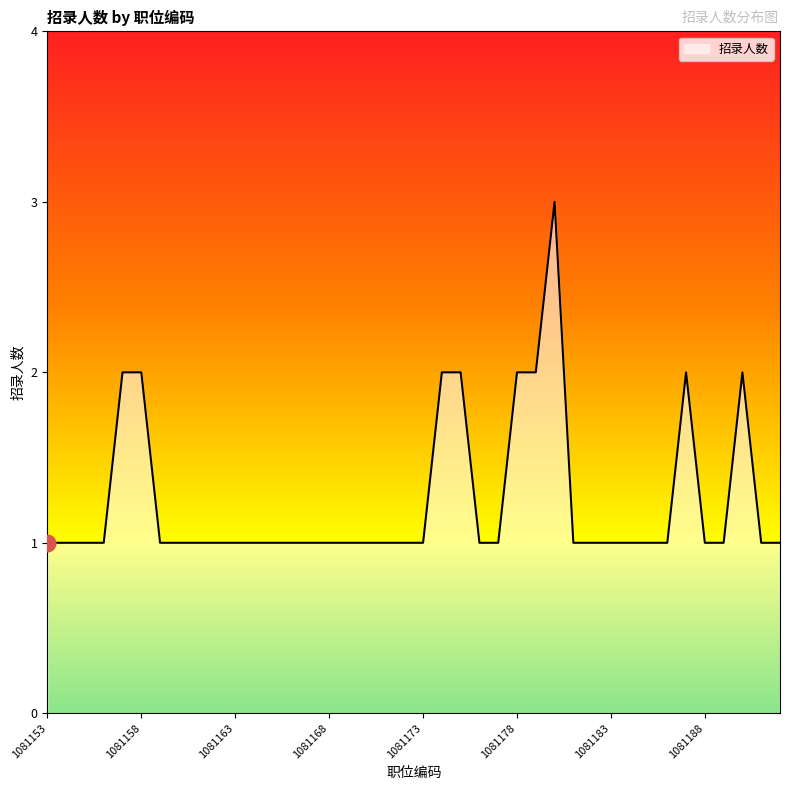

What is the sum of all values?

50